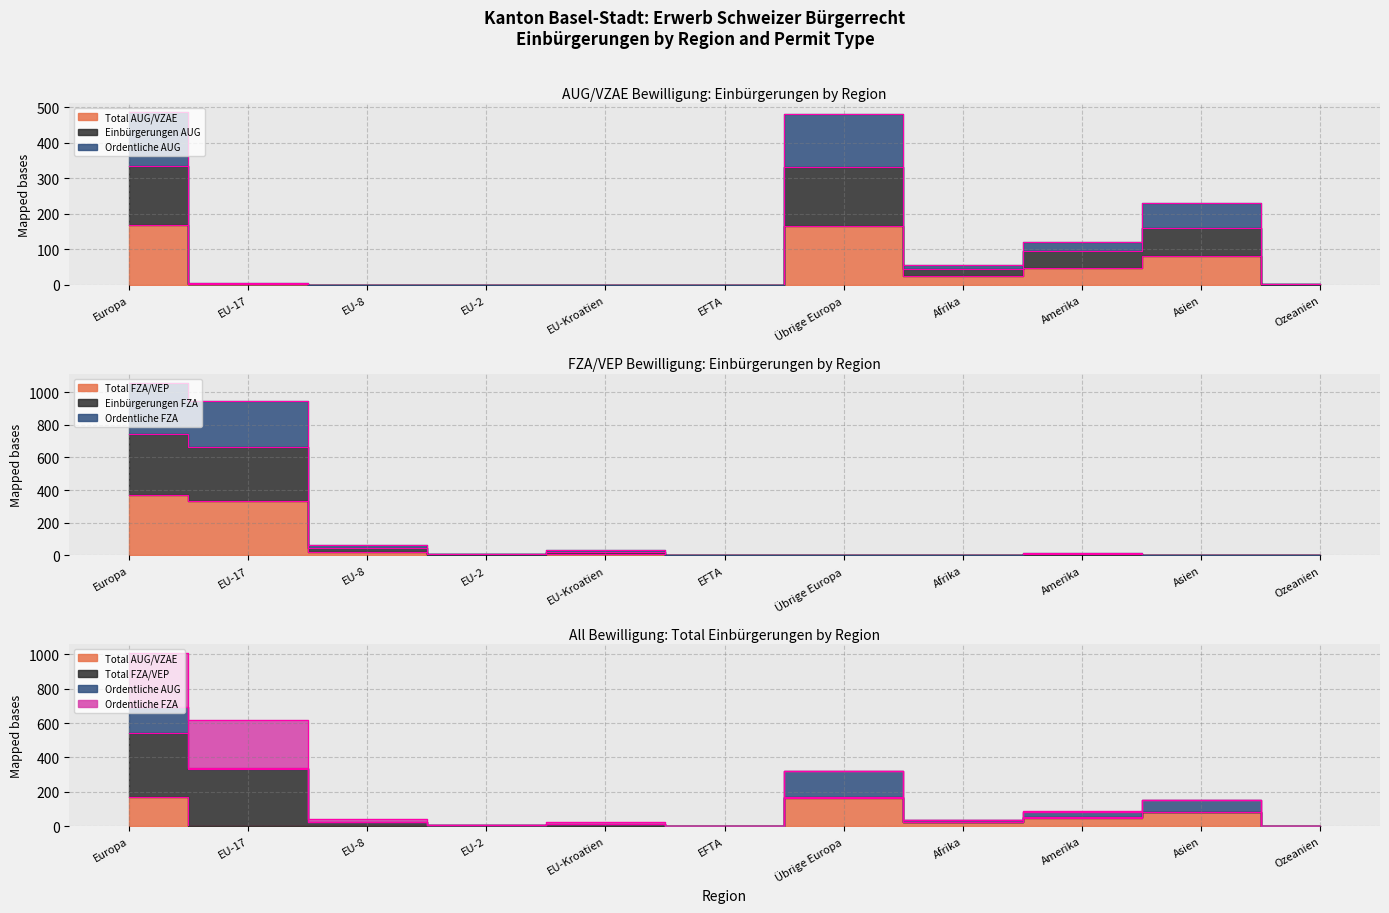

What is the difference between the highest and lowest values at EU-17?

944